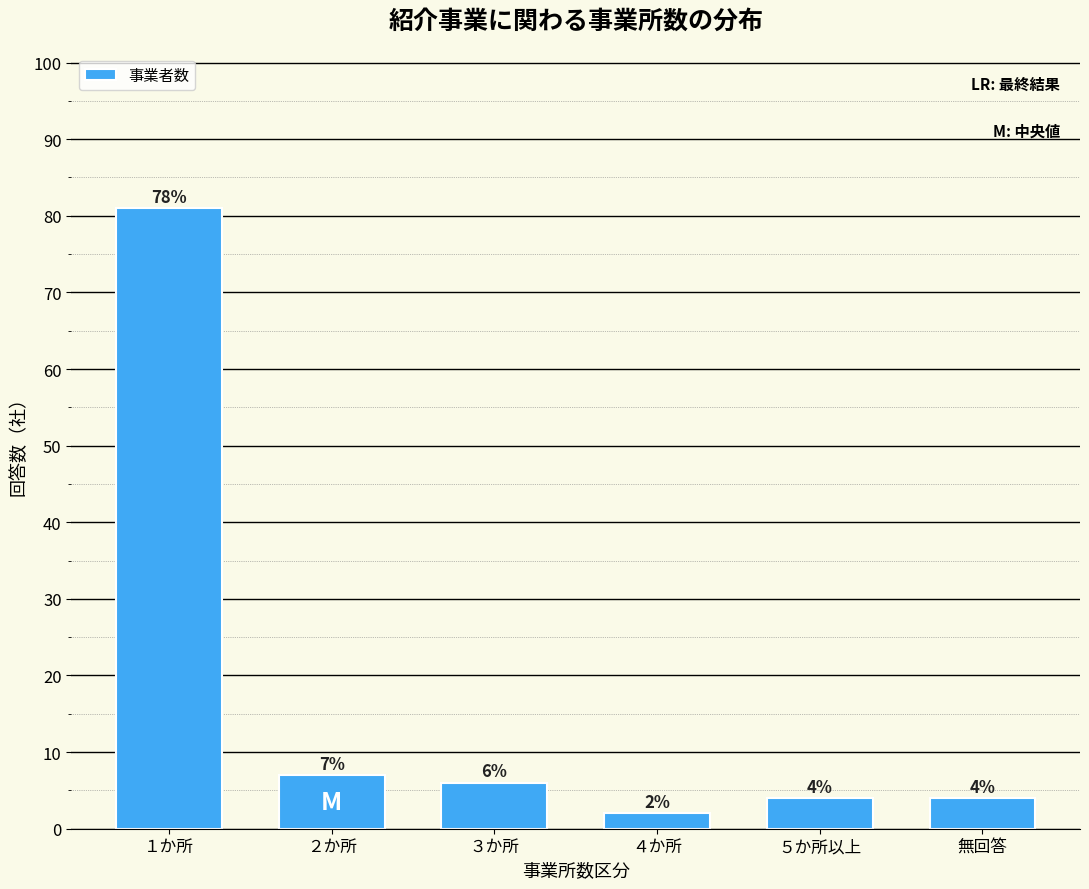

Reading right to left, transcribe all the data shown in this chart.

無回答=4	５か所以上=4	４か所=2	３か所=6	２か所=7	１か所=81